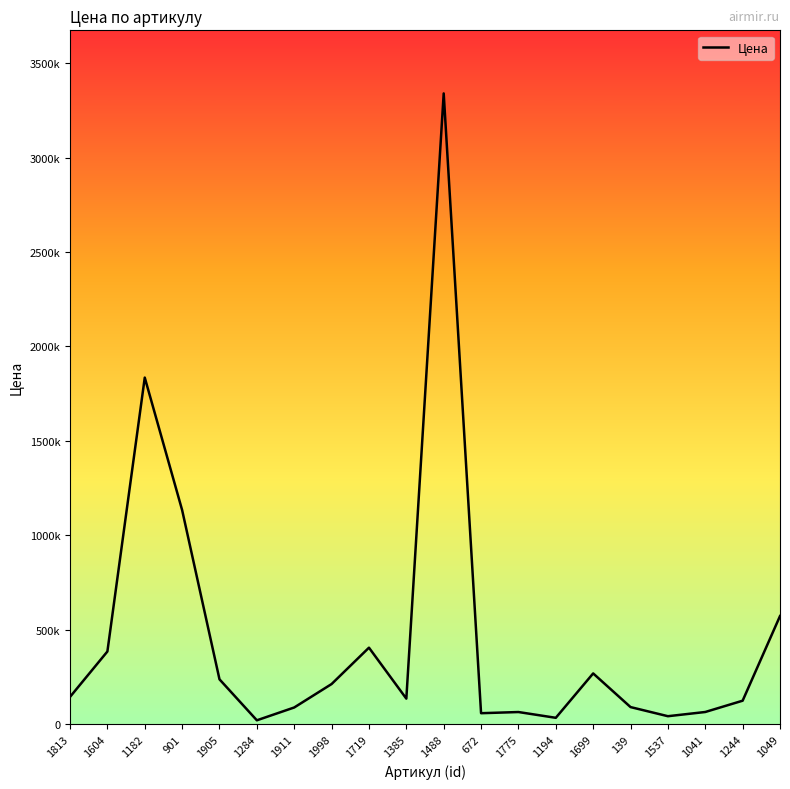

Does the chart display data point markers on the line(s)?

No